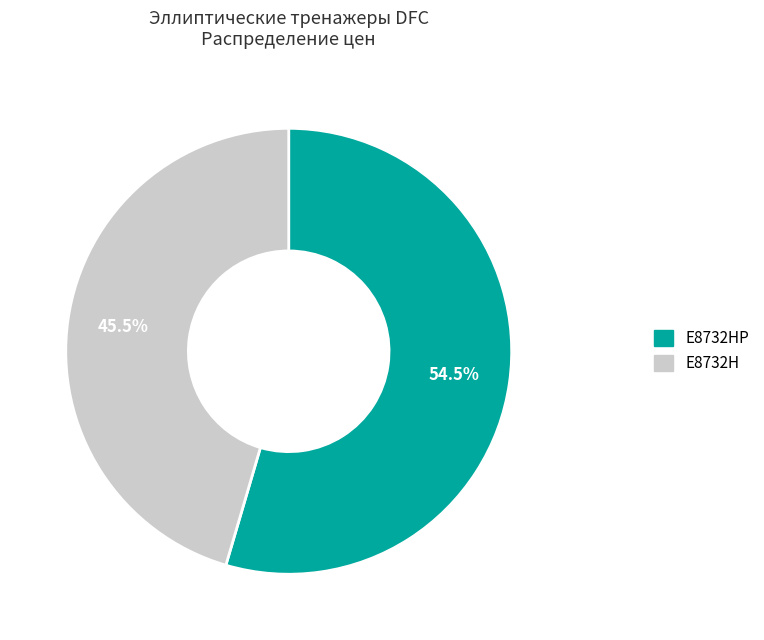

How many slices are in this pie chart?

2